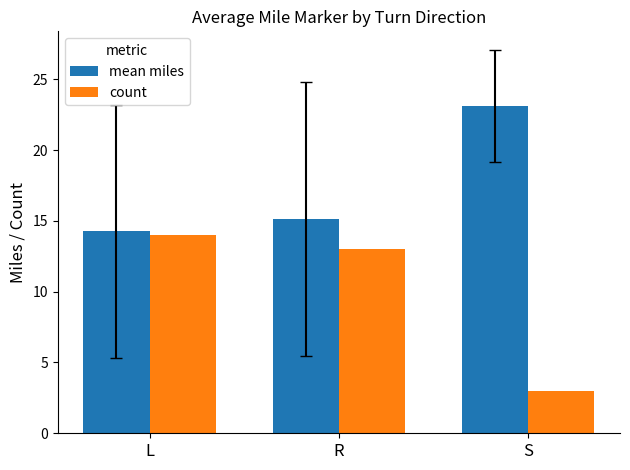

What is the difference between the highest and lowest values at S?

20.1